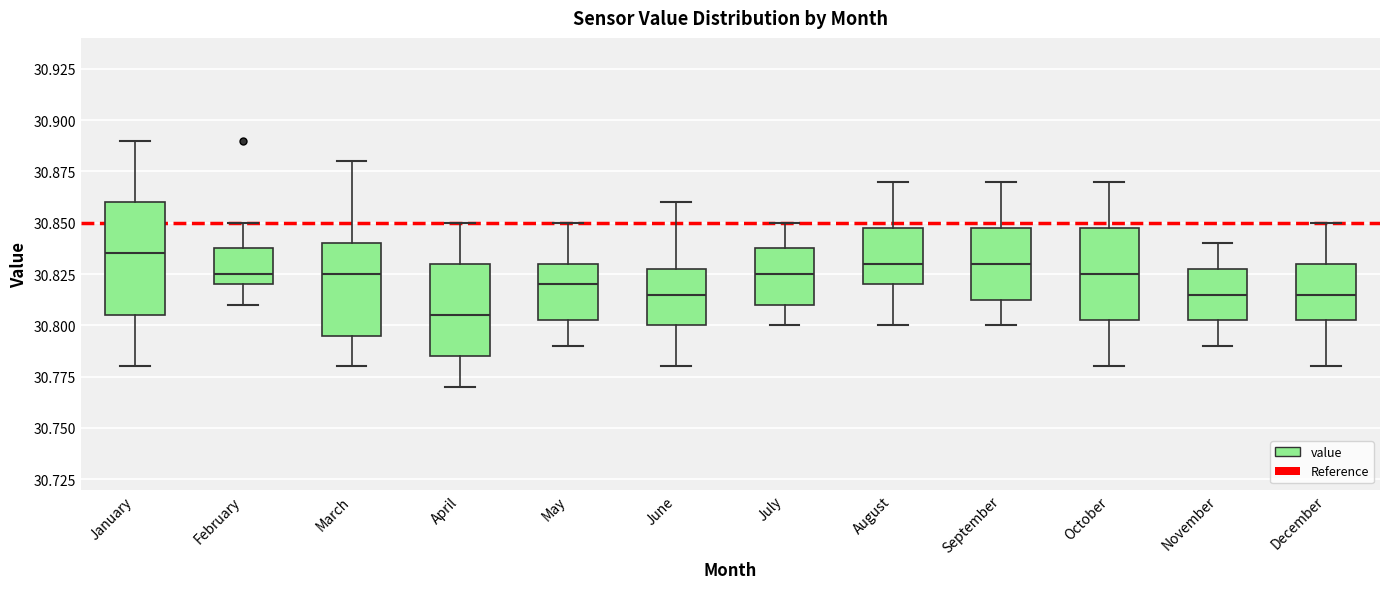

Which box has the lowest median line?

April